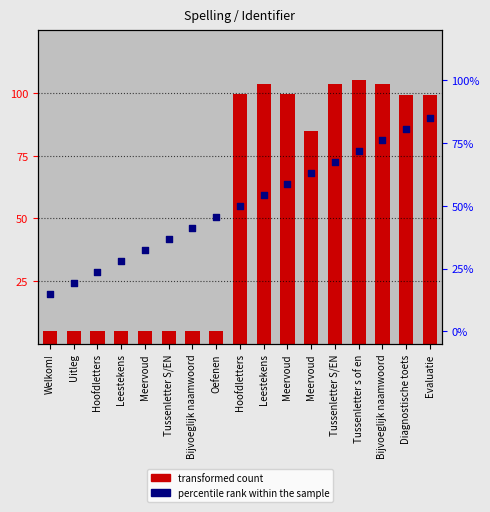

Is the value of Percentile rank at Hoofdletters greater than the value of Identifier at Evaluatie?

No